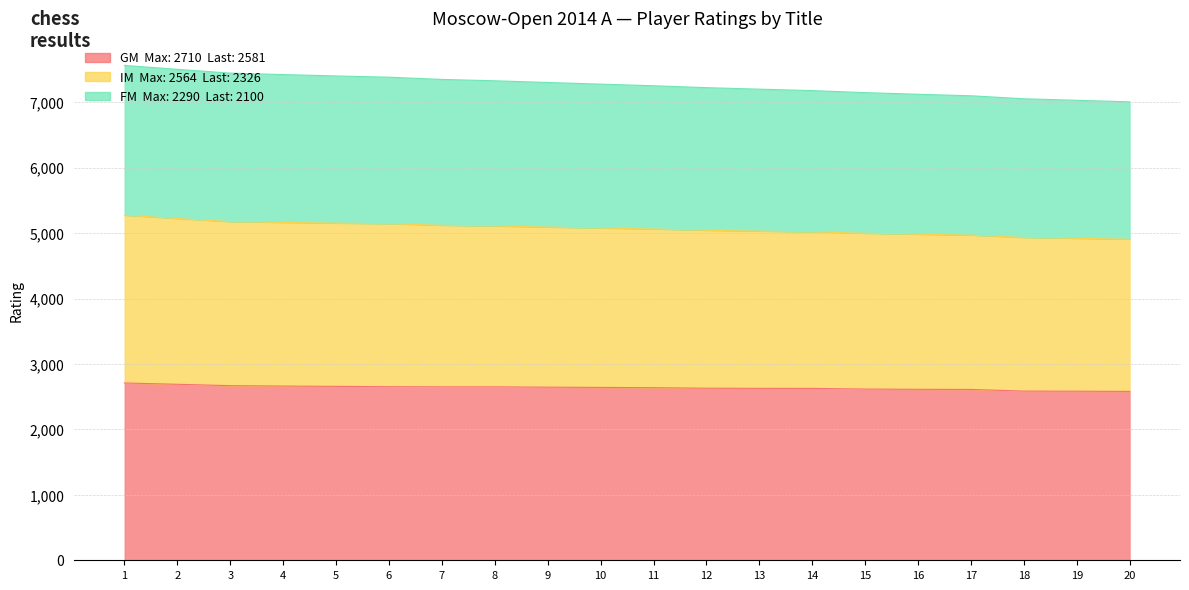

Which has a higher value, 11 or 17?

11